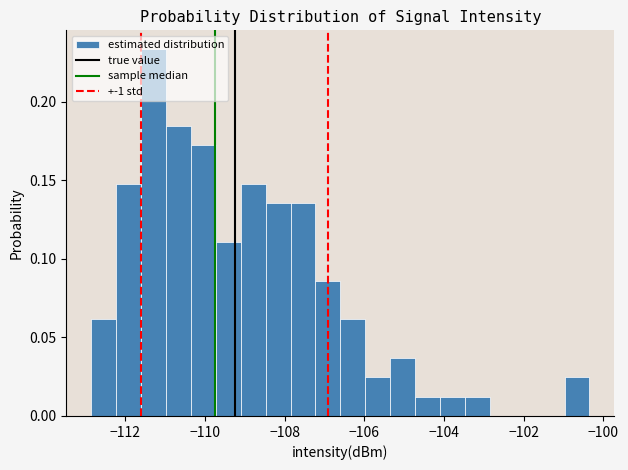

Read against the x-axis, roughly where is the centre of the tallest bar?

-111.2